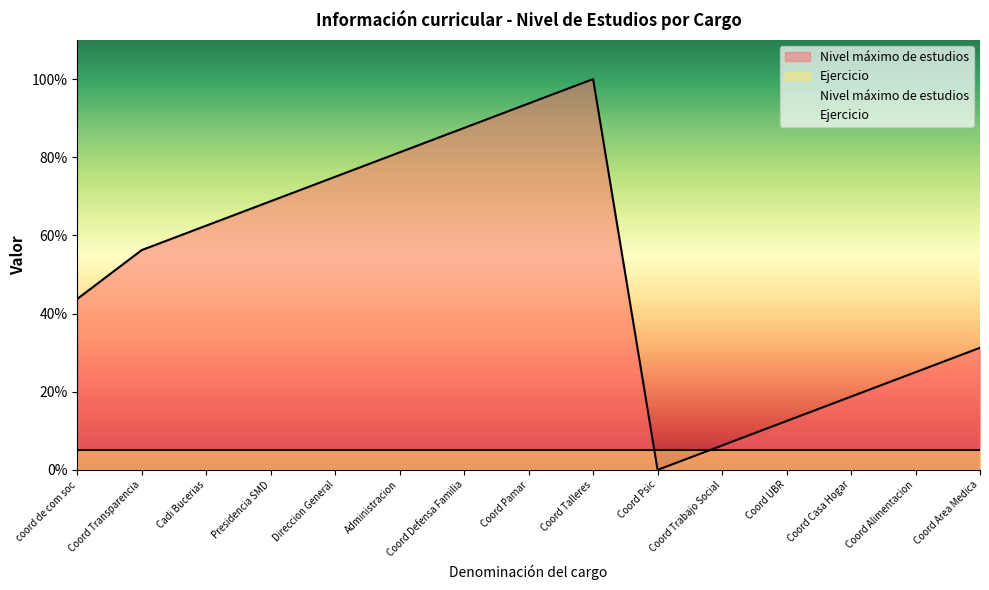

What is the change in value from Coord Alimentacion to Coord Area Medica?

+6.2